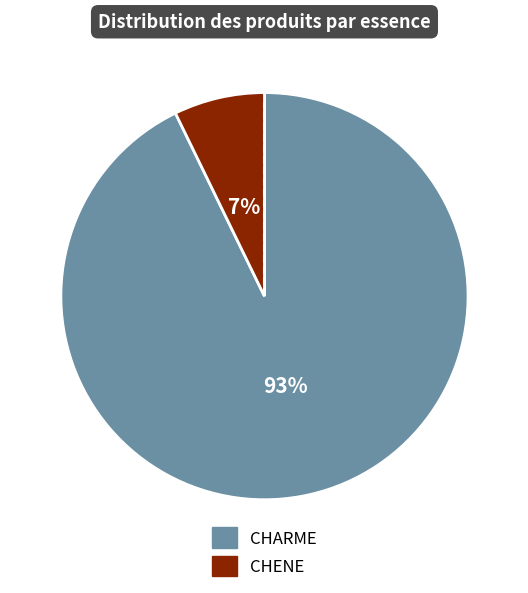

Which slice is the smallest?

CHENE